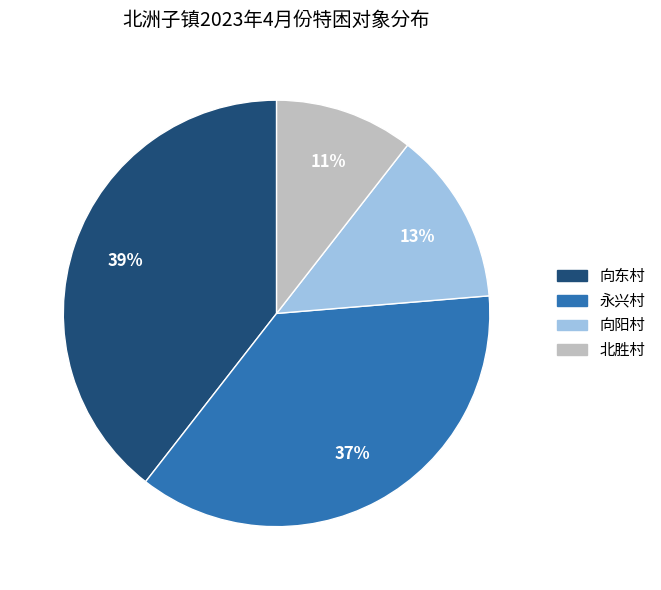

How many slices are in this pie chart?

4